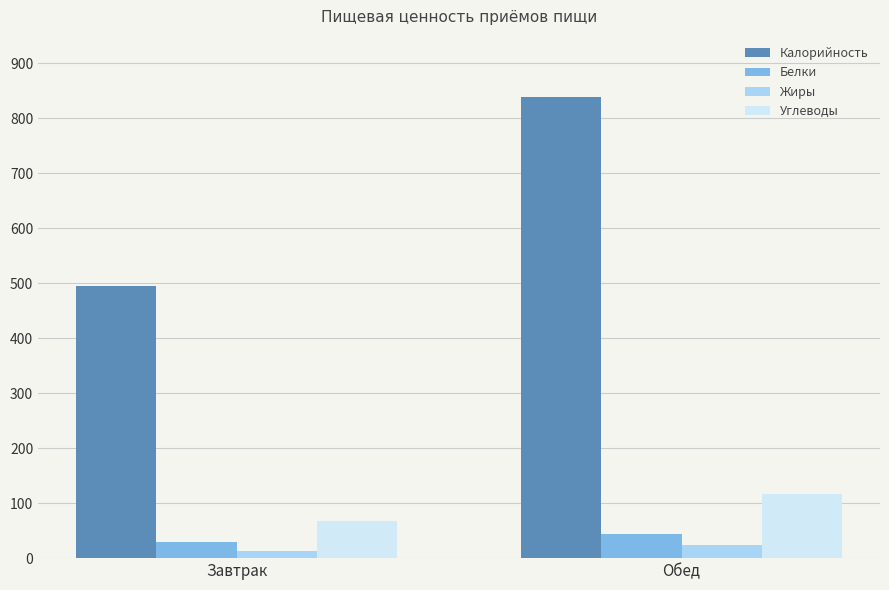

Between Завтрак and Обед, which series saw the biggest shift?

Калорийность